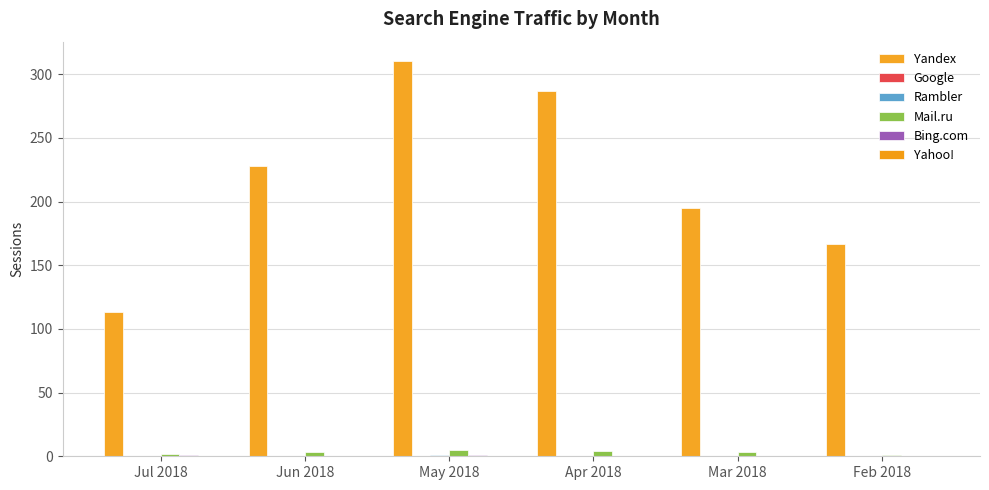

How many data points does each series have?

6